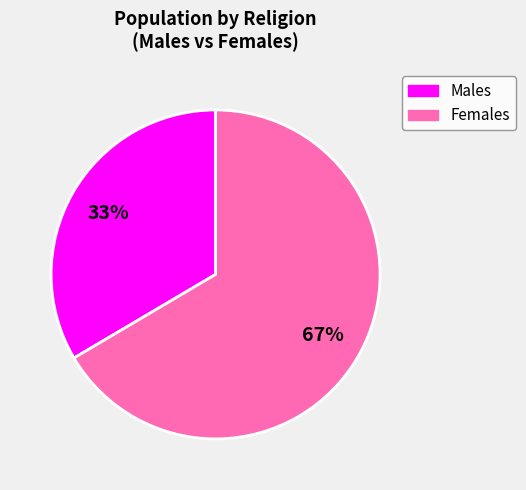

Between Females and Males, which is larger?

Females